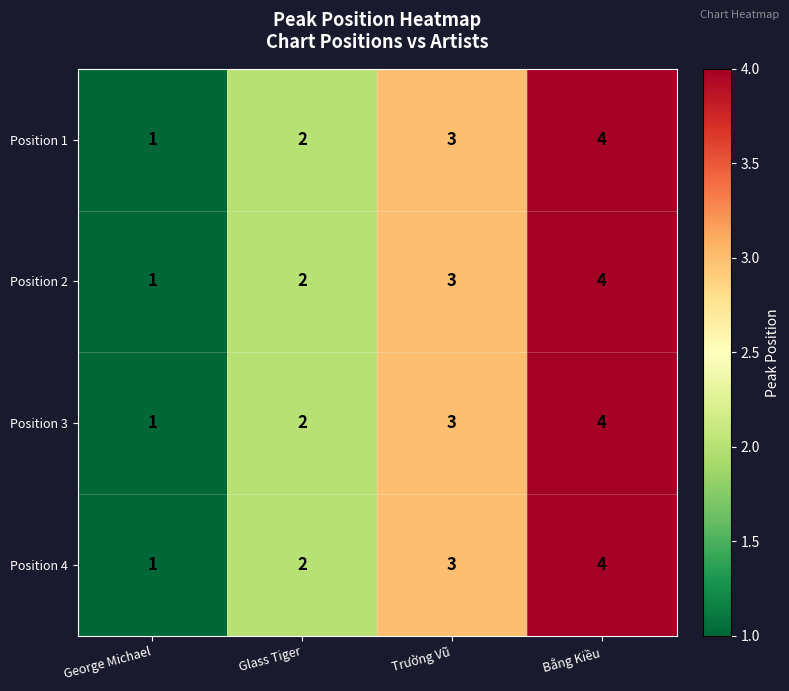

Count the Position 2 values in the range 2 to 4.

3